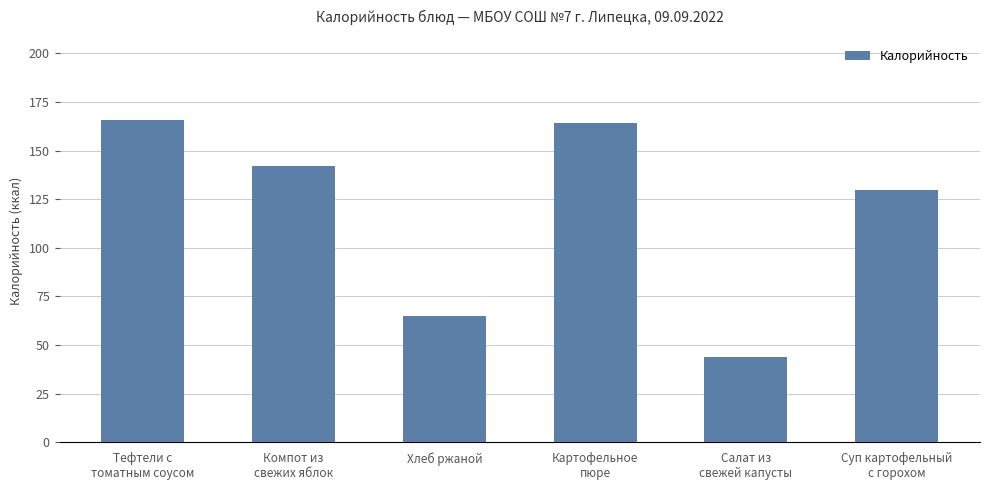

List the labels in order of value, smallest first.

Салат из
свежей капусты, Хлеб ржаной, Суп картофельный
с горохом, Компот из
свежих яблок, Картофельное
пюре, Тефтели с
томатным соусом